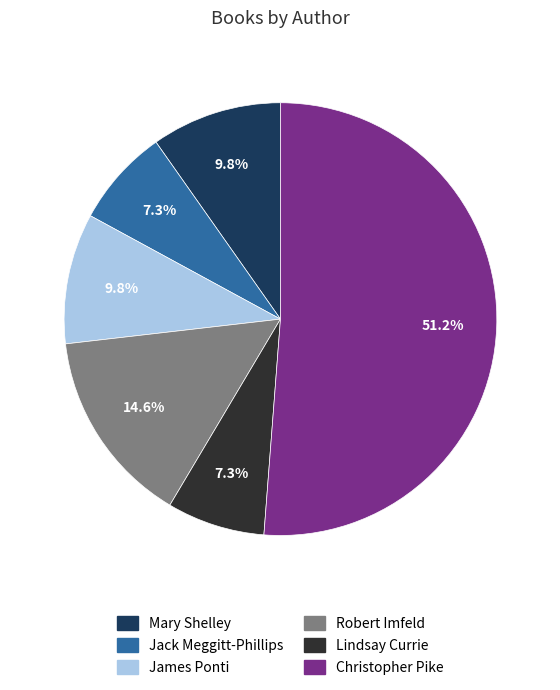

To the nearest percent, what percentage of the pie is Mary Shelley?

10%